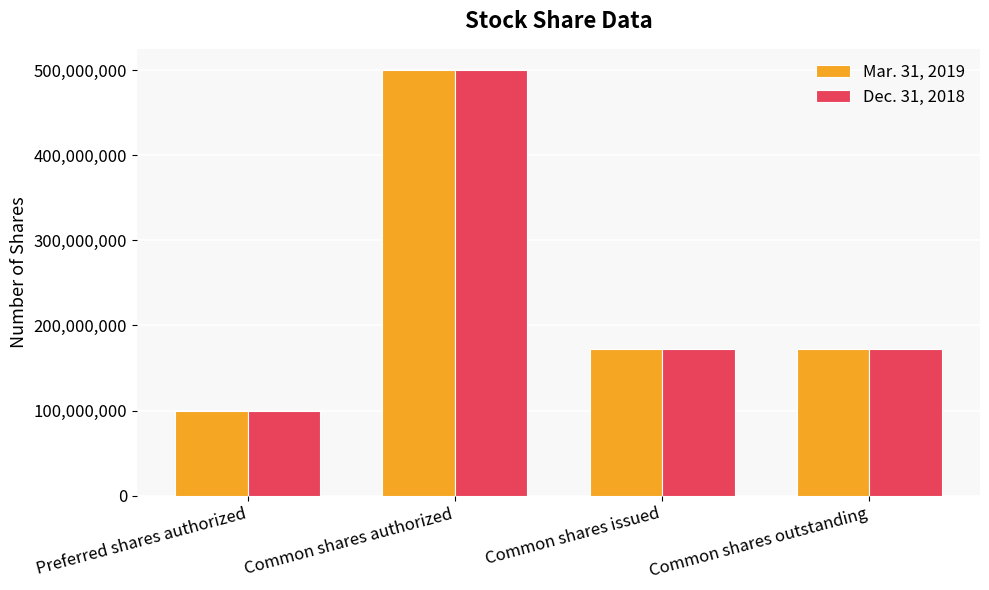

How many bars are there in total?

8